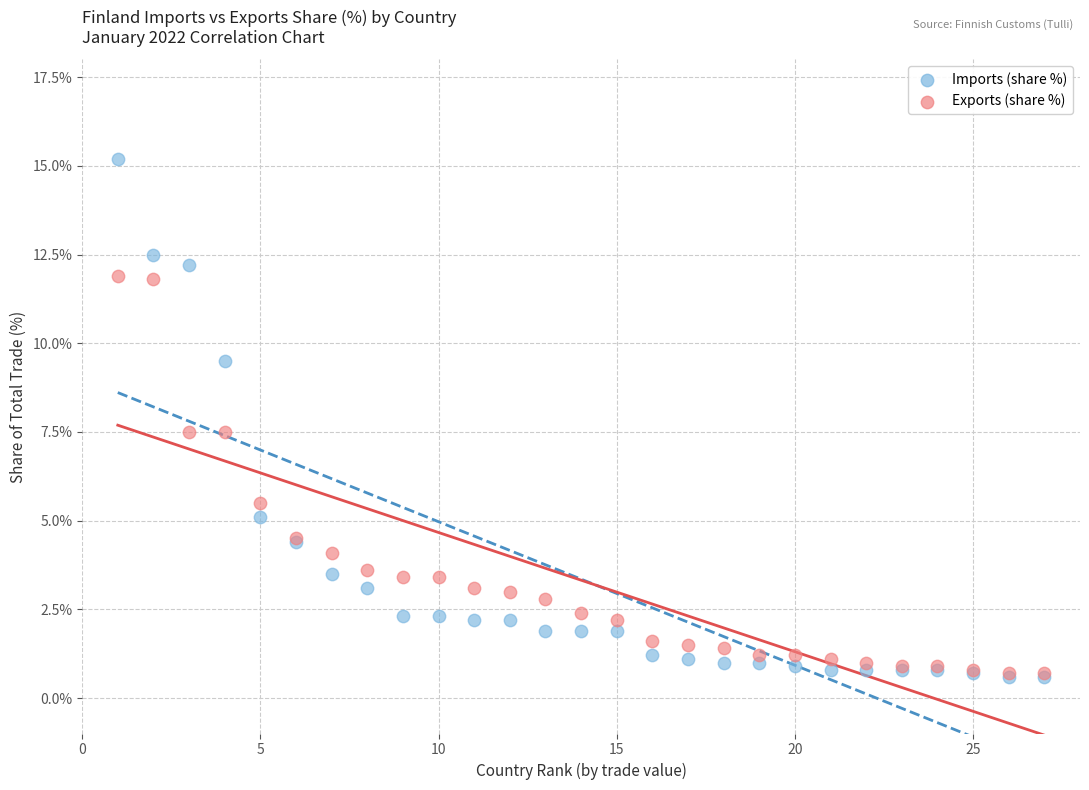

What are all the series names shown in the legend?

Imports (share %), Exports (share %)